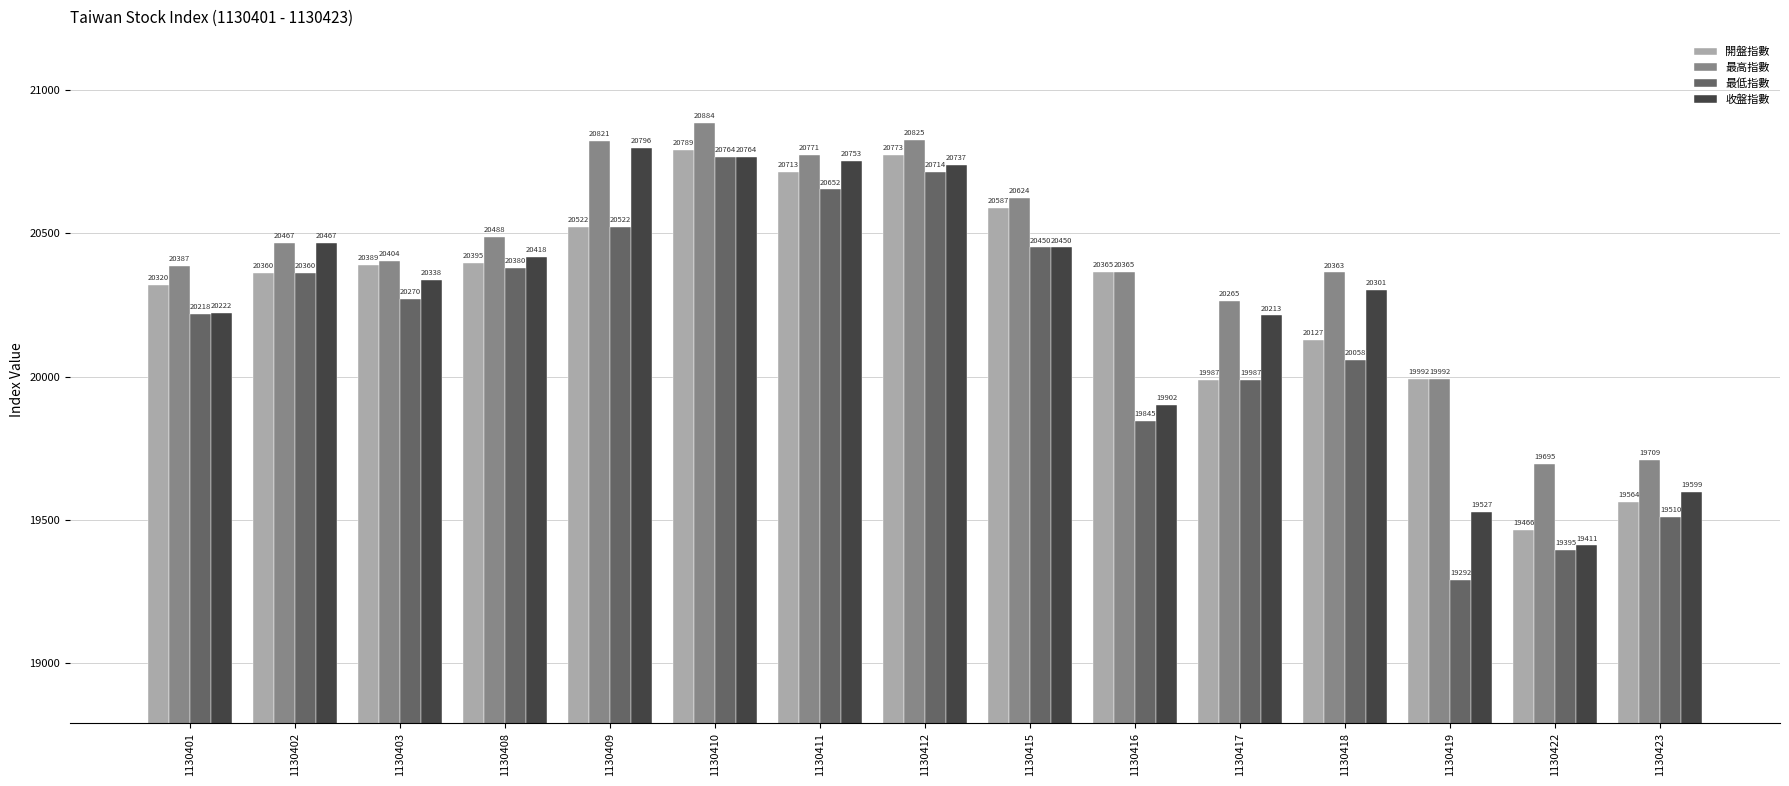

How many bars are there in total?

60